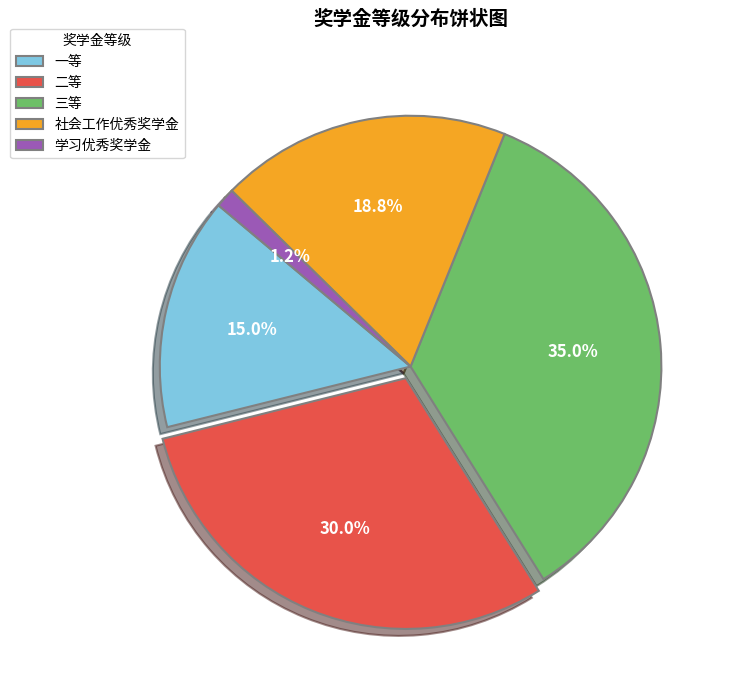

Is 三等 the majority of the pie?

No